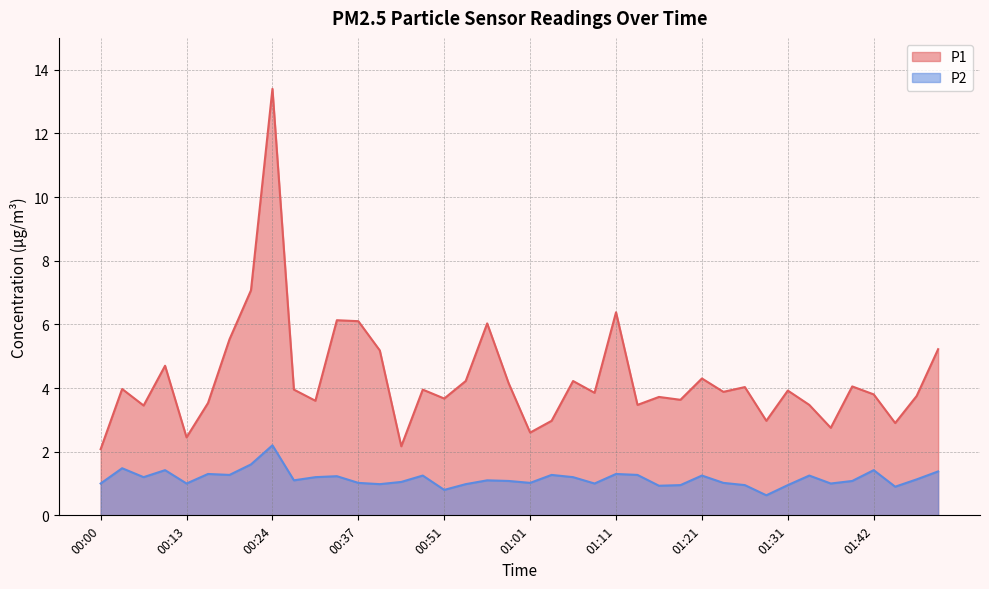

Is the value of P2 at 01:26 greater than the value of P1 at 00:37?

No